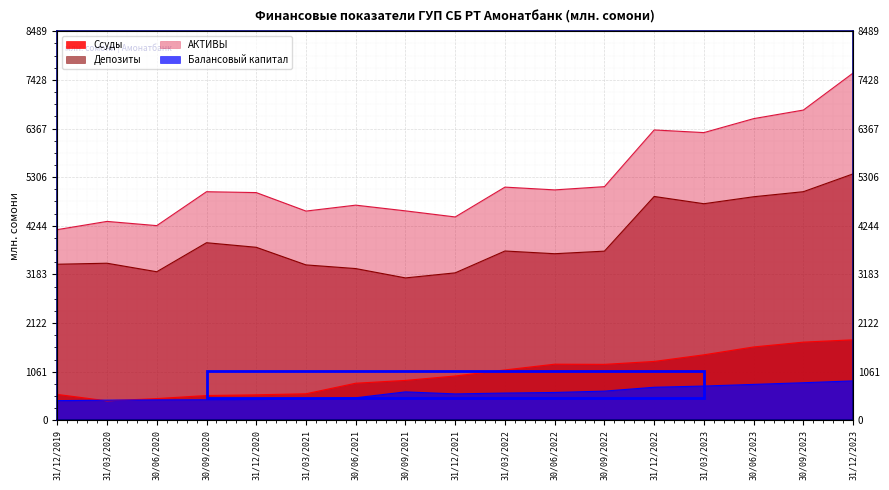

True or false: АКТИВЫ and Ссуды intersect in this chart.

False